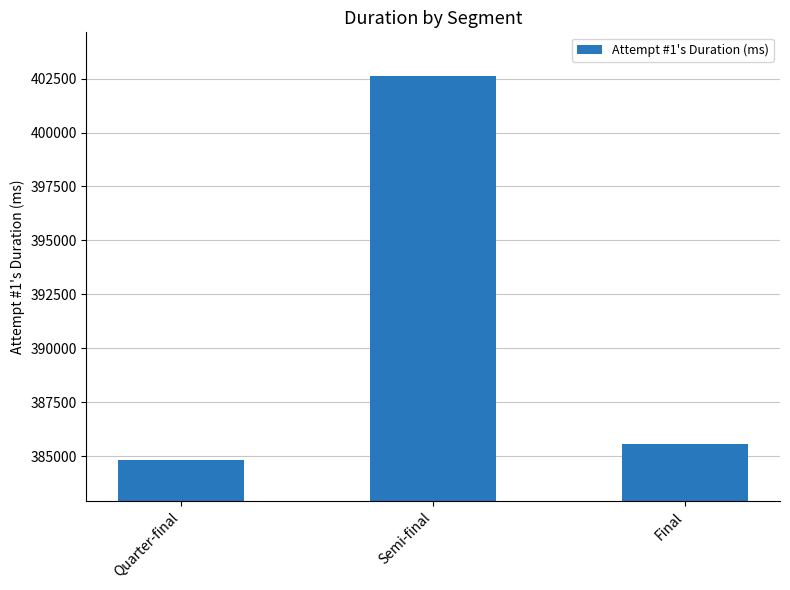

What is the sum of the values at Quarter-final and Final?

770373